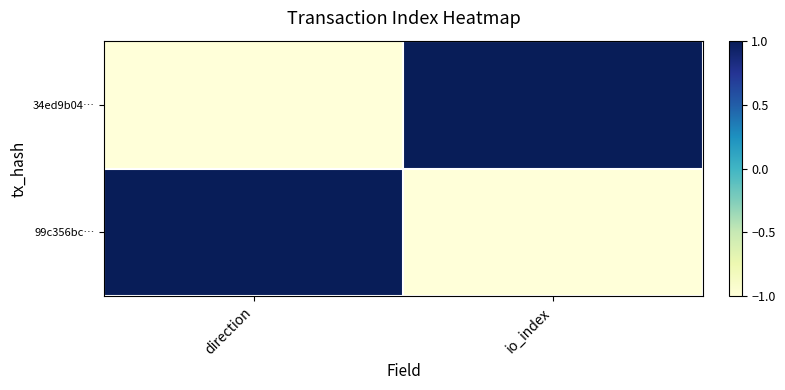

Which series changed the most between direction and io_index?

34ed9b04…